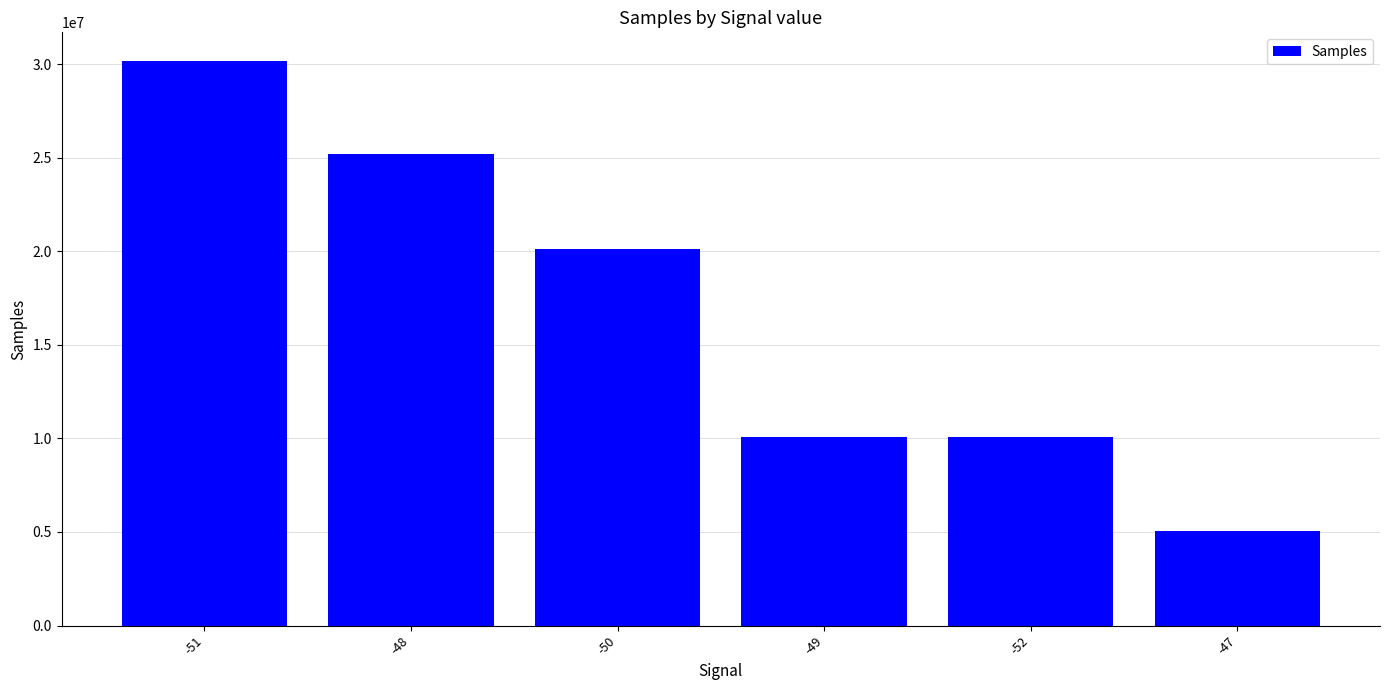

What is the maximum value shown in the chart?

30186170